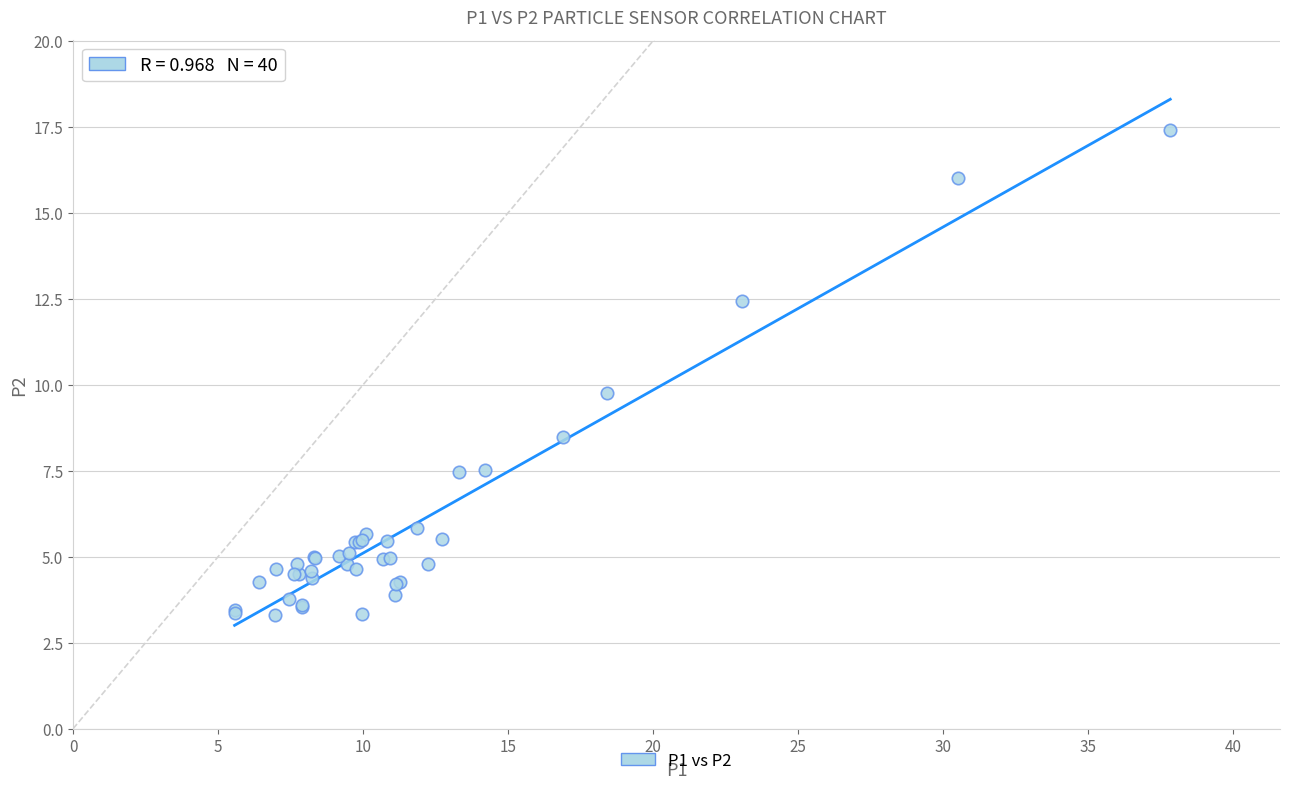

What Y value in the scatter plot is closest to 10?

9.8